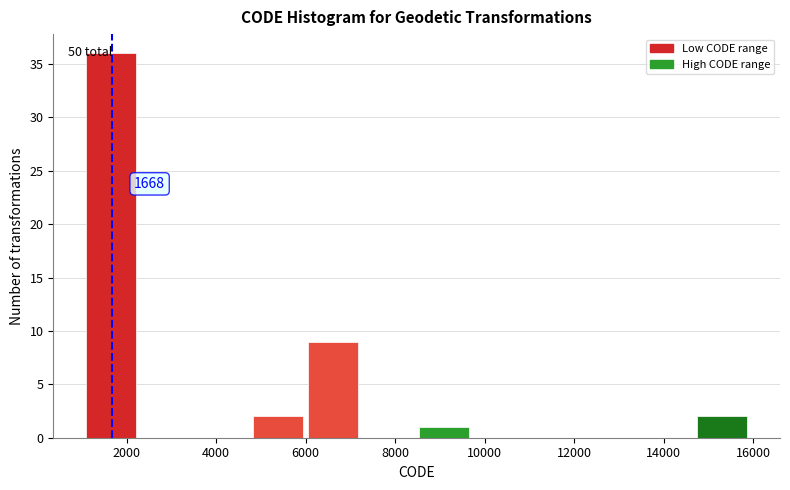

Over which range of the x-axis is the bar tallest?

1200 to 2400